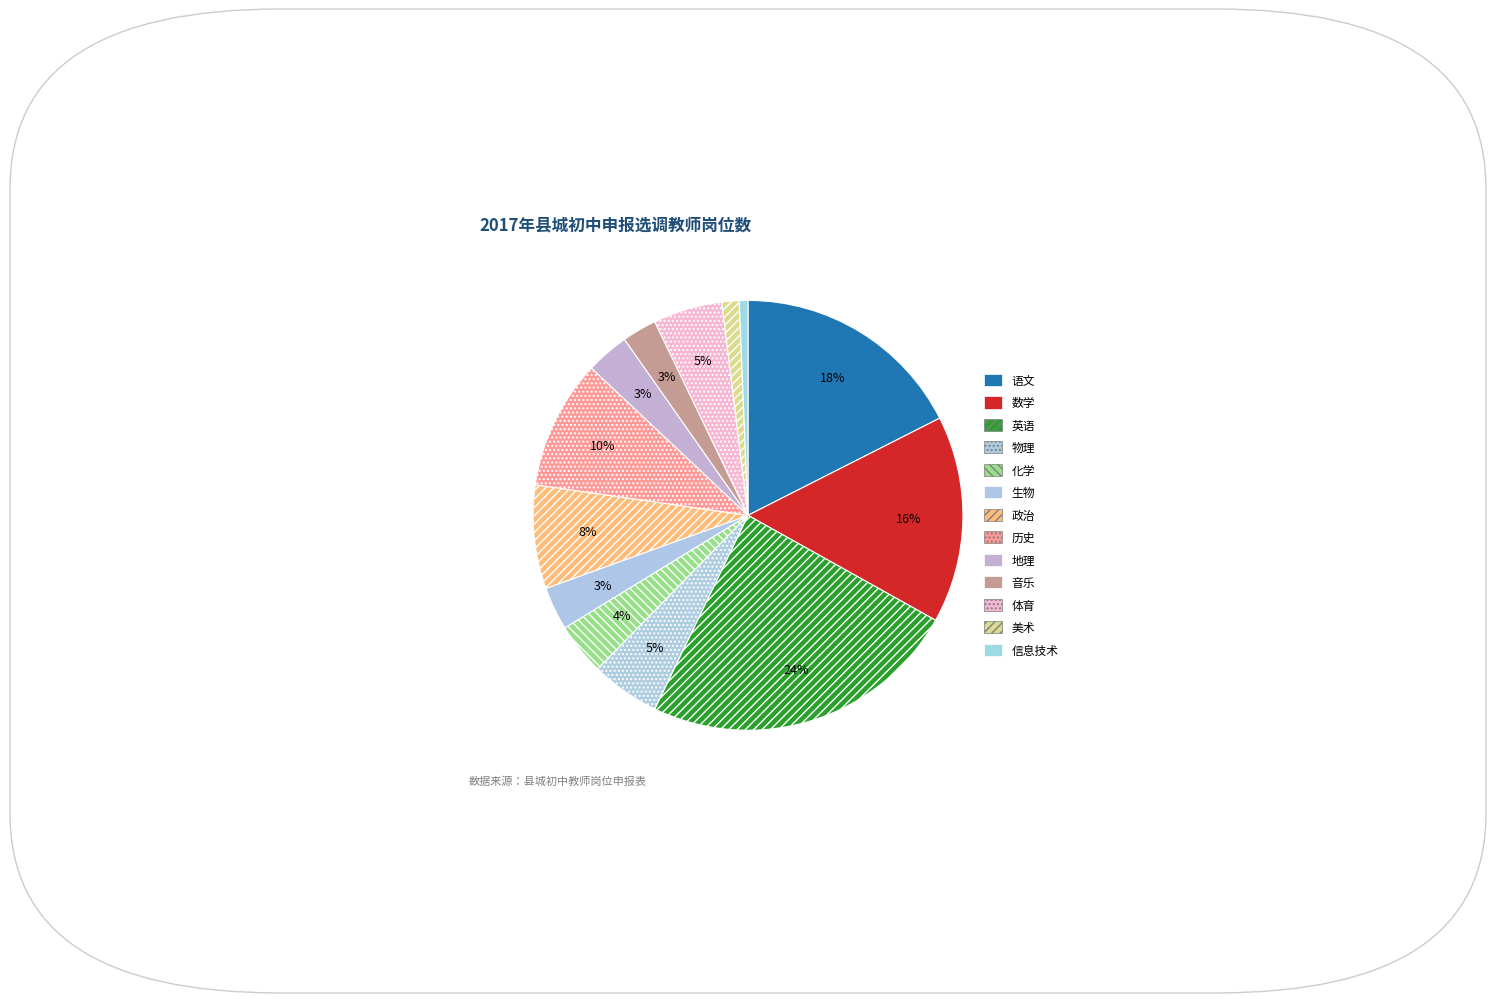

How many slices are in this pie chart?

13